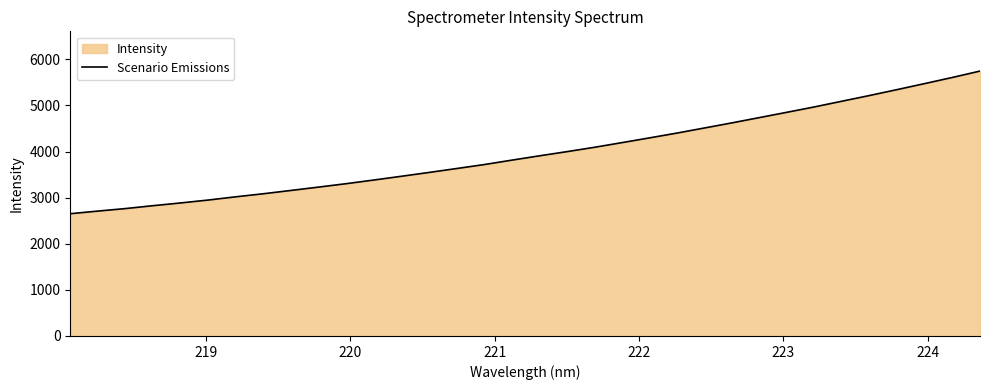

Does the chart have visible grid lines?

No